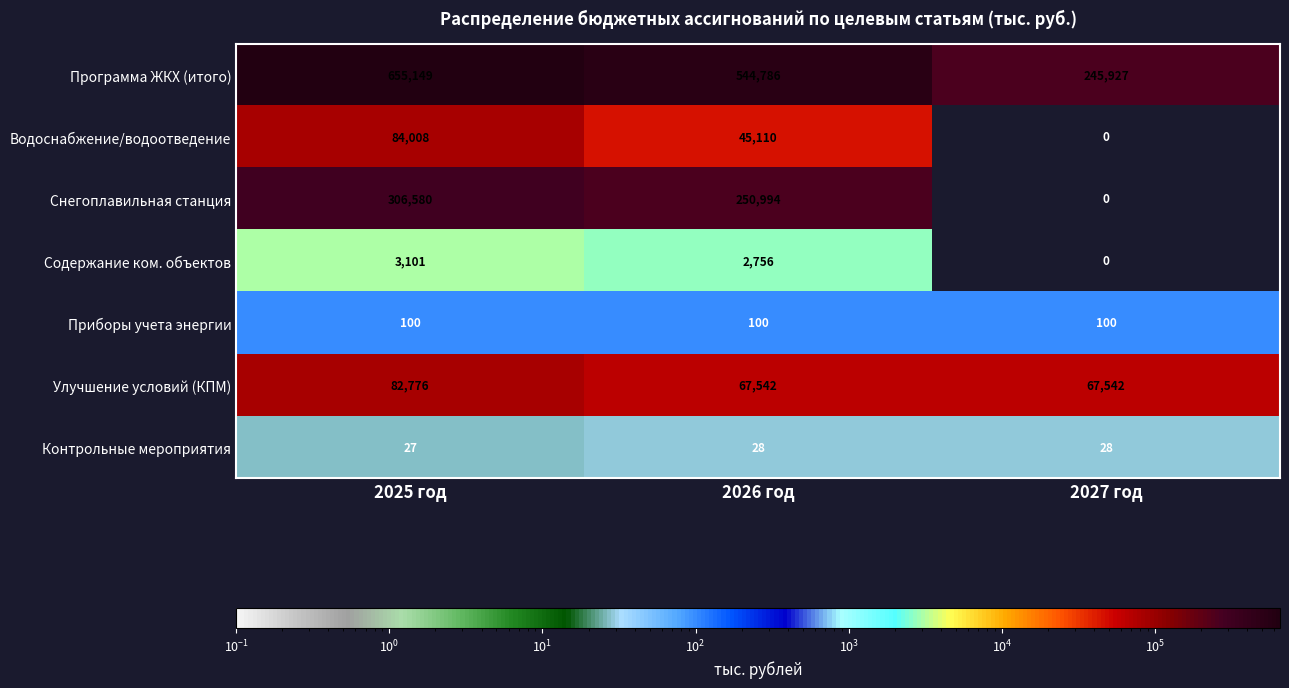

Reading left to right, extract all data points from this chart.

Программа ЖКХ (итого): 655149	544786	245927
Водоснабжение/водоотведение: 84008	45110	0
Снегоплавильная станция: 306580	250994	0
Содержание ком. объектов: 3101	2756	0
Приборы учета энергии: 100	100	100
Улучшение условий (КПМ): 82776	67542	67542
Контрольные мероприятия: 27	28	28